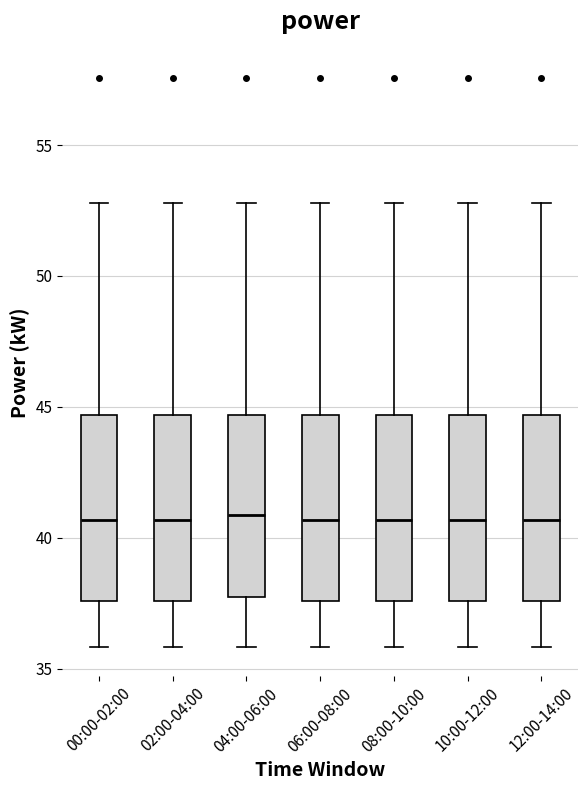

Where is the lower edge of the box for 04:00-06:00 on the y-axis? The values are not printed on the chart, so give them approximately, as read against the axis.

37.5